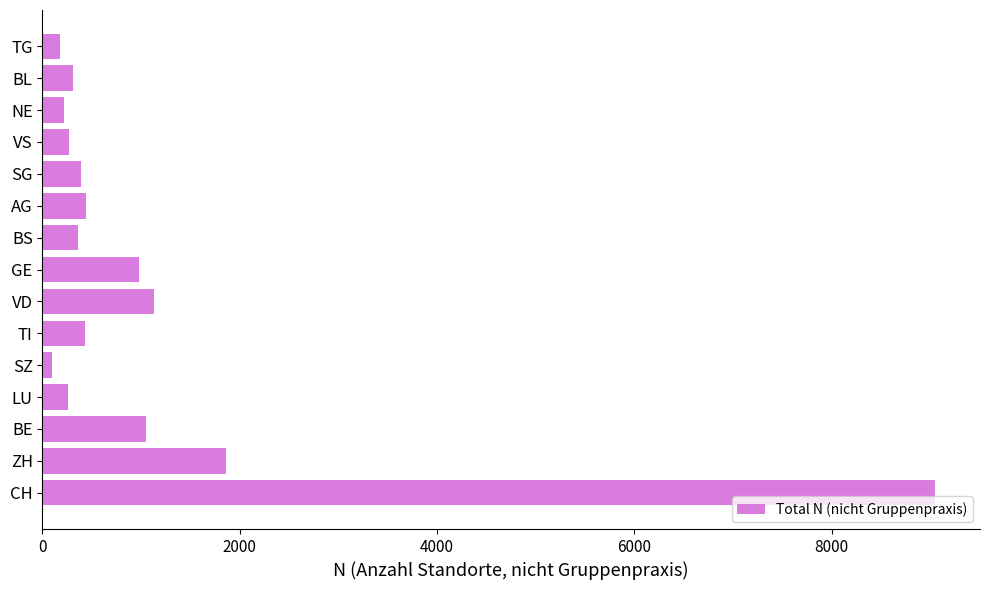

True or false: the data shows 406.4 at BE.

False